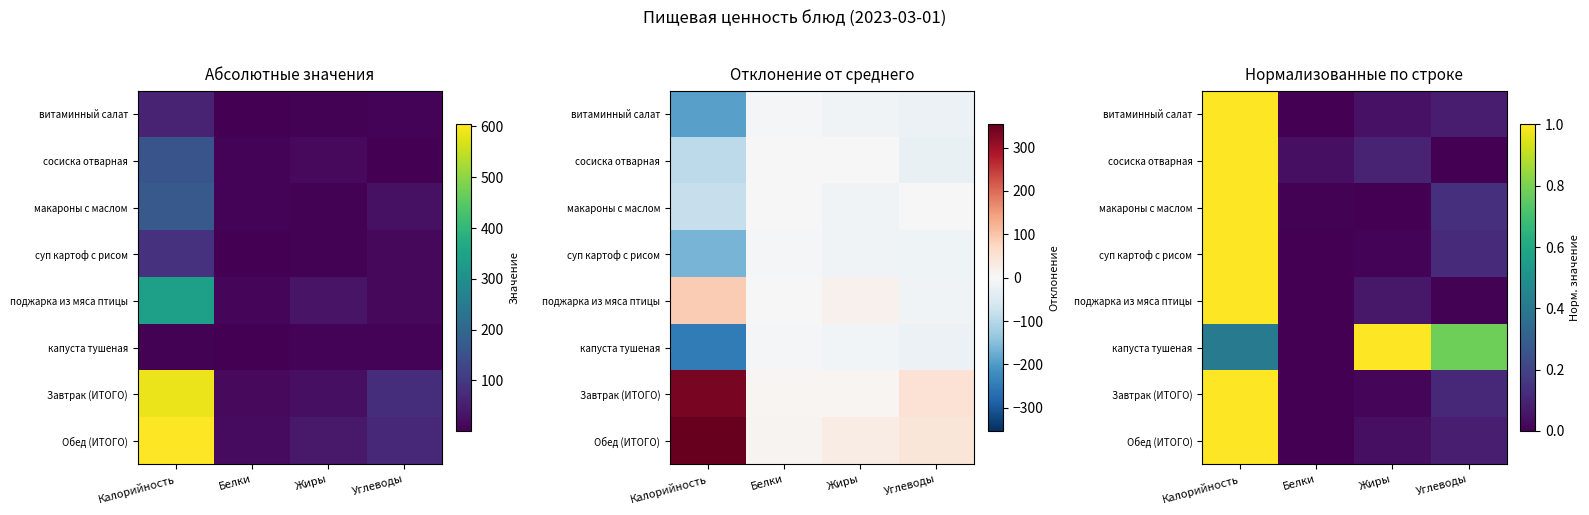

At which category is the sum across all series the highest?

Калорийность